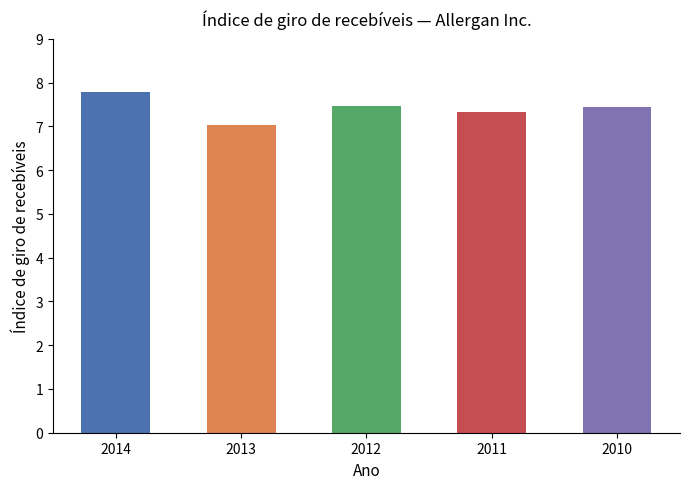

What is the average value?

7.4